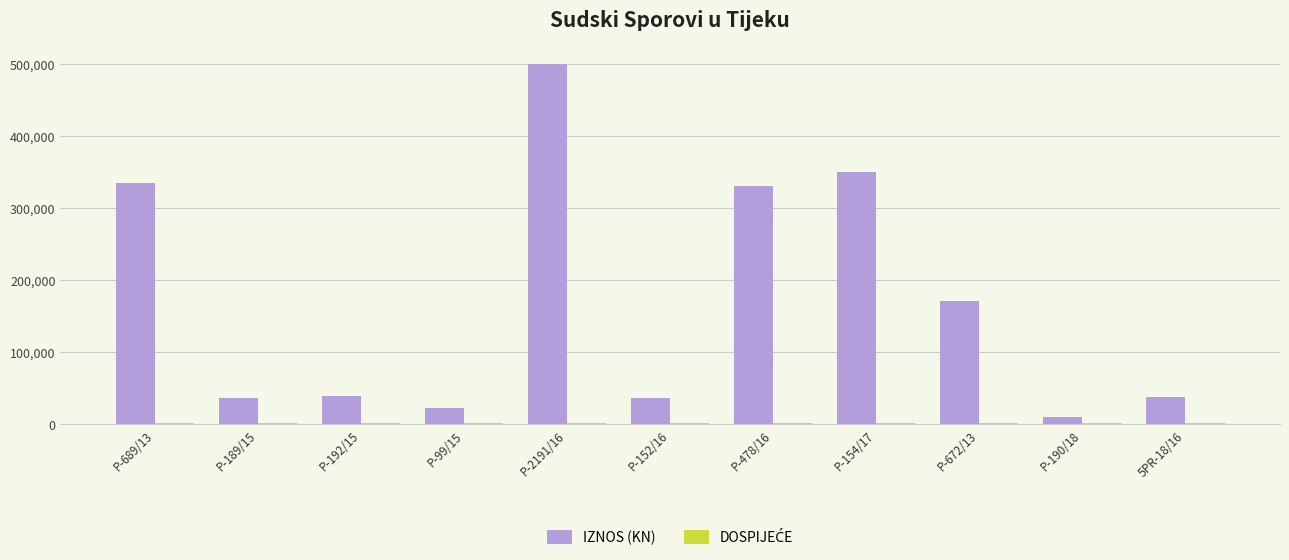

Which series has the largest range (max minus min)?

IZNOS (KN)